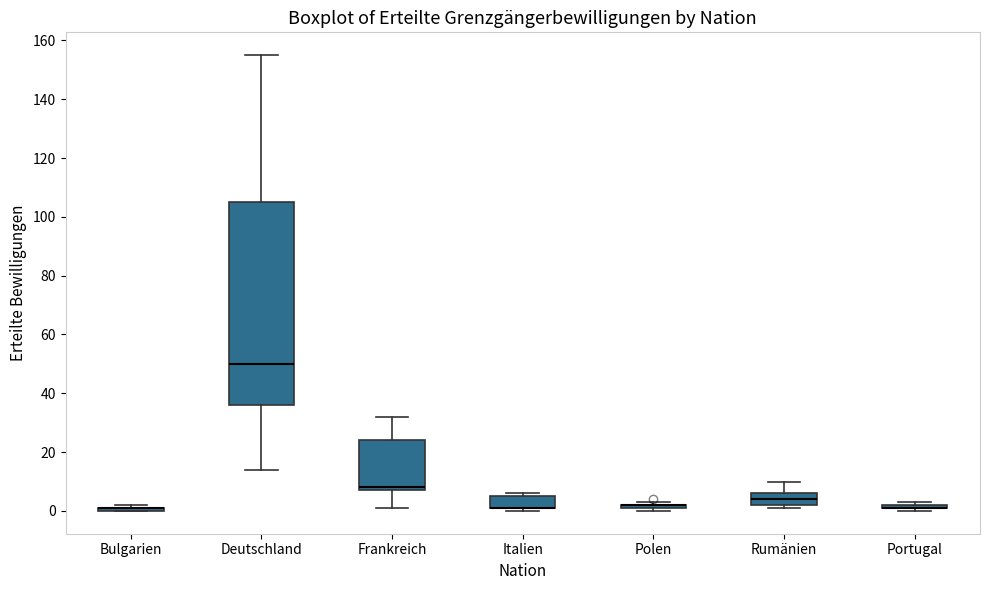

Which box is the tallest, from its lower edge to its upper edge?

Deutschland